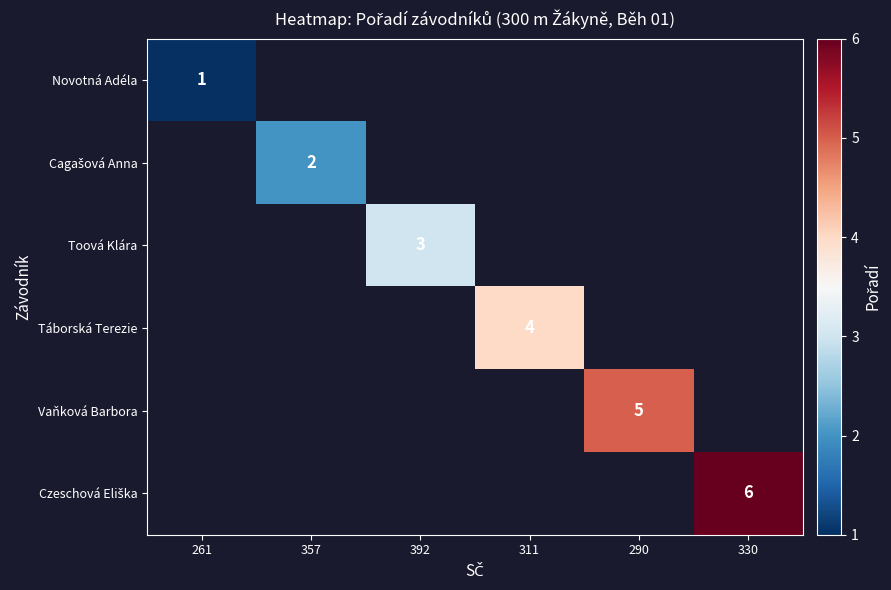

Is it true that Novotná Adéla equals 2 at 261?

False